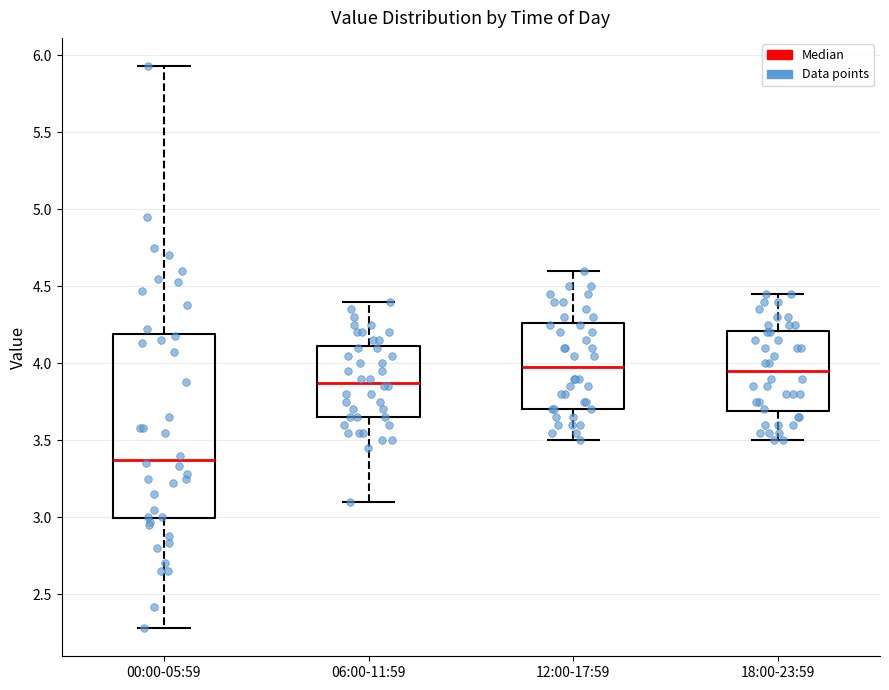

Reading left to right, transcribe this box plot: for each box, give where its median line is, the range the box spans, and where its two whiskers end, as read against the y-axis. The values are not printed on the chart, so give them approximately, as read against the axis.

00:00-05:59: median 3.40, box 3.00 to 4.20, whiskers 2.30 to 5.95
06:00-11:59: median 3.90, box 3.65 to 4.10, whiskers 3.10 to 4.40
12:00-17:59: median 4.00, box 3.70 to 4.25, whiskers 3.50 to 4.60
18:00-23:59: median 3.95, box 3.70 to 4.20, whiskers 3.50 to 4.45